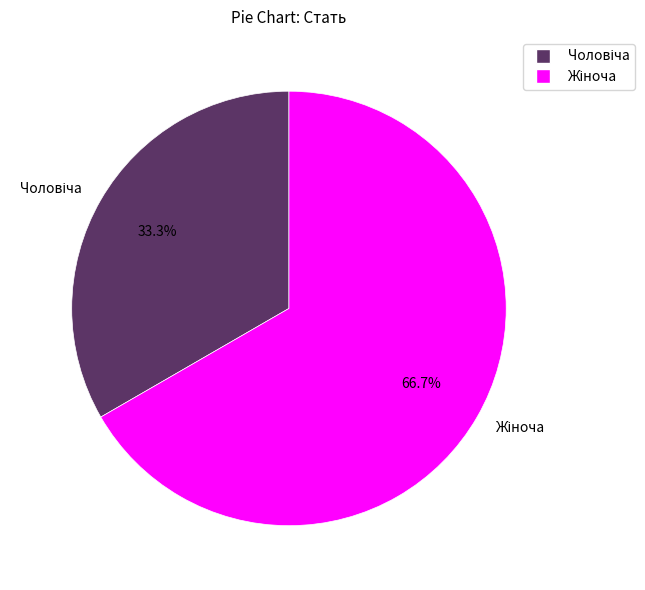

Does any single category account for the majority?

Yes